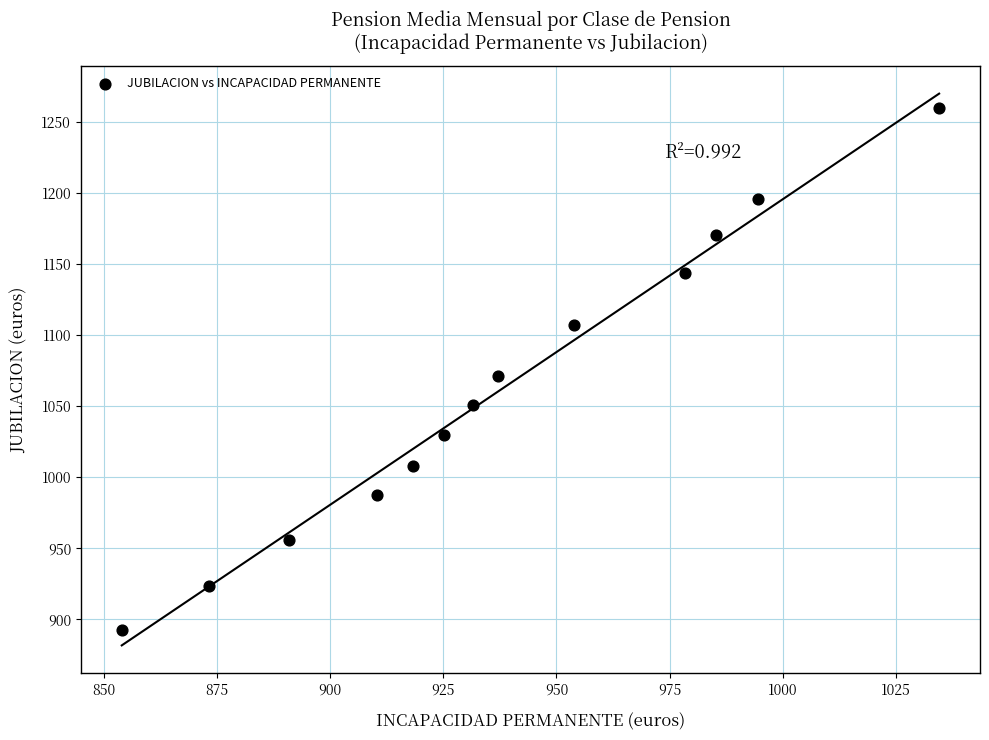

What is the range of X values (max minus min)?

180.5